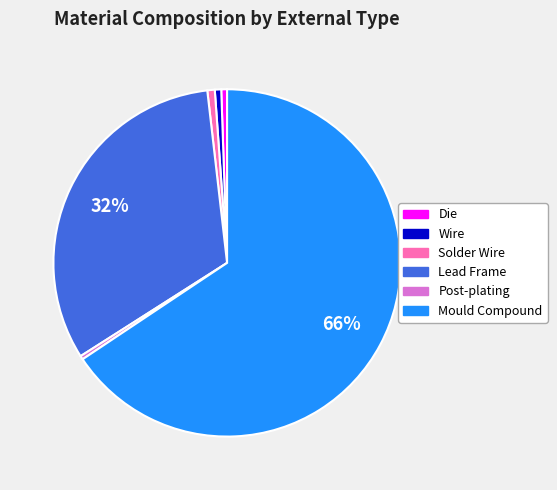

Do Mould Compound and Wire together represent more than half of the pie?

Yes